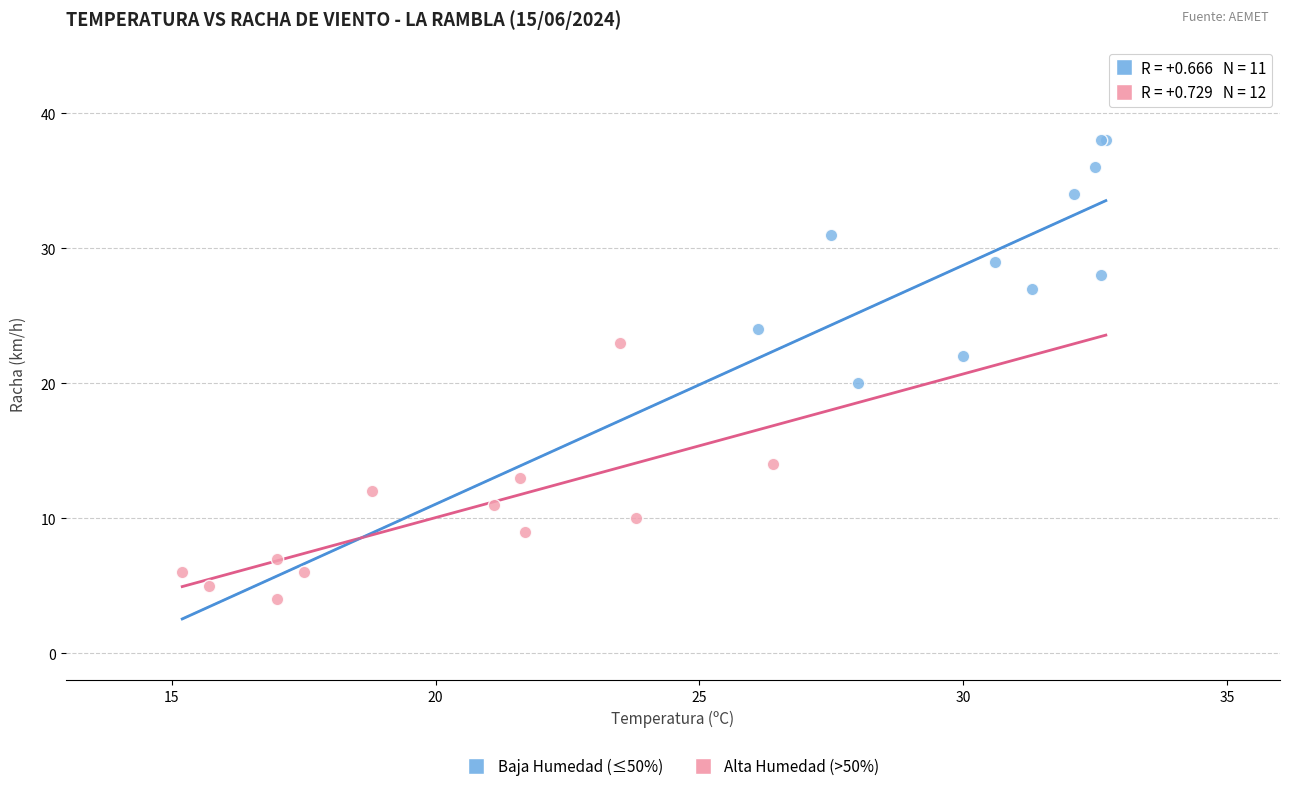

Which series has the largest Y range (max minus min)?

Alta Humedad (>50%)